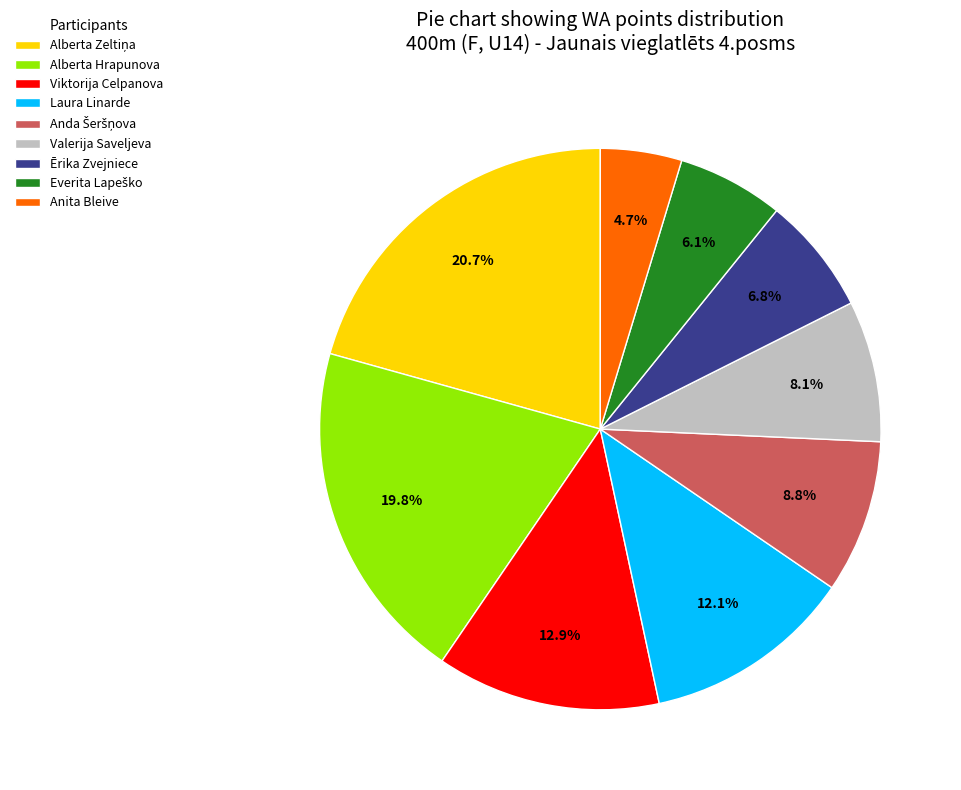

How many segments does this pie chart have?

9